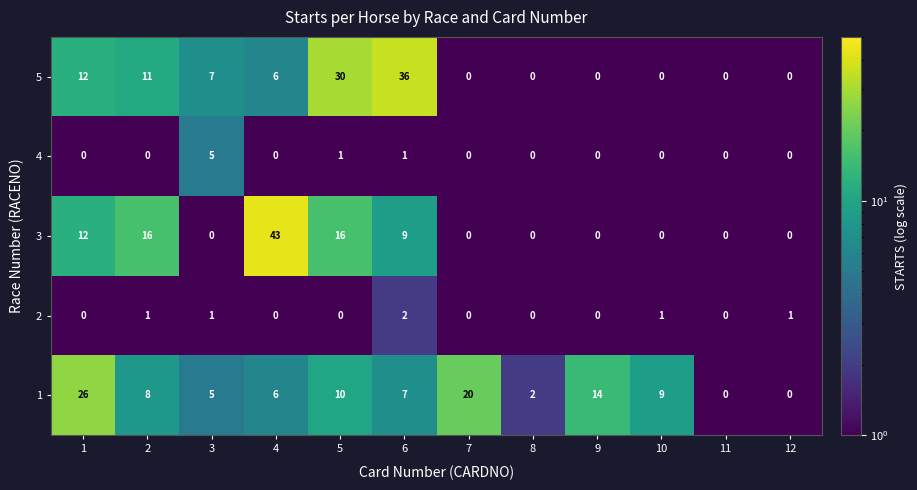

Is the value of 4 at 6 greater than the value of 2 at 6?

No